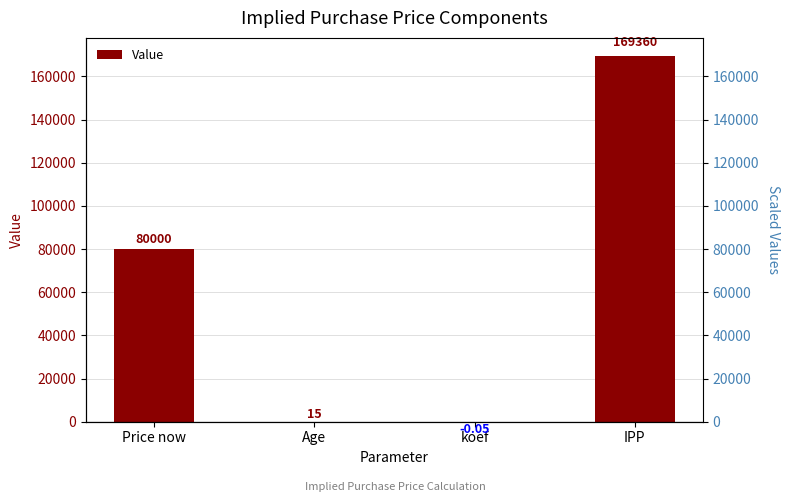

Reading right to left, extract all data points from this chart.

169360.0	-0.1	15.0	80000.0